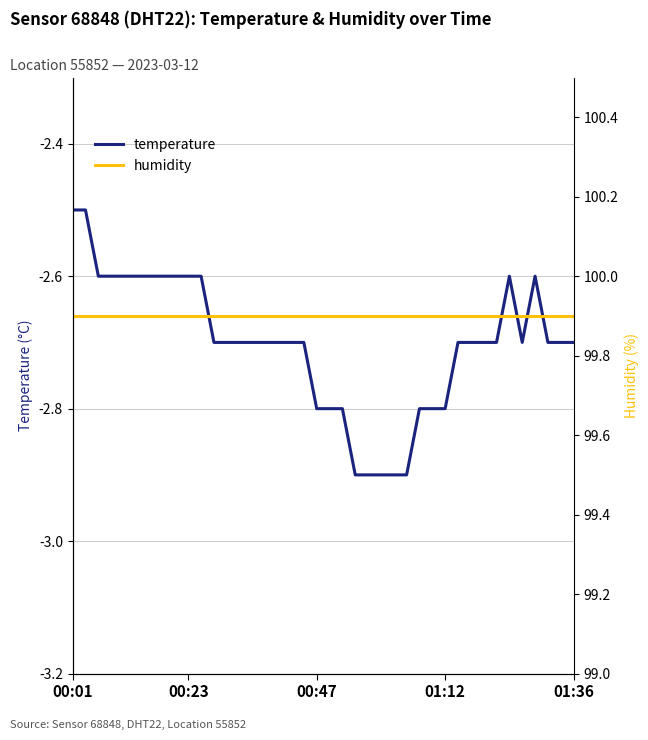

At which category is the sum across all series the highest?

00:01